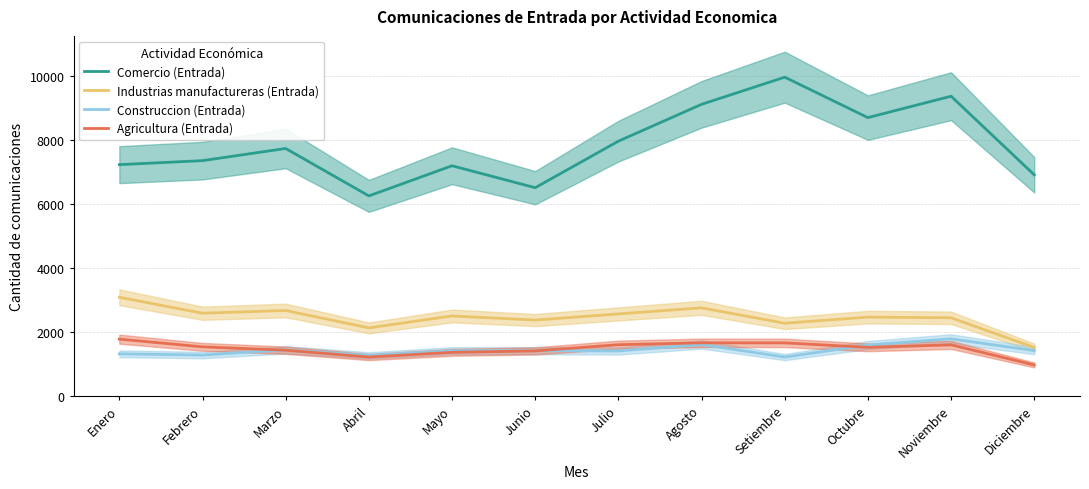

True or false: Comercio (Entrada) has a value of 8691 at Octubre.

True